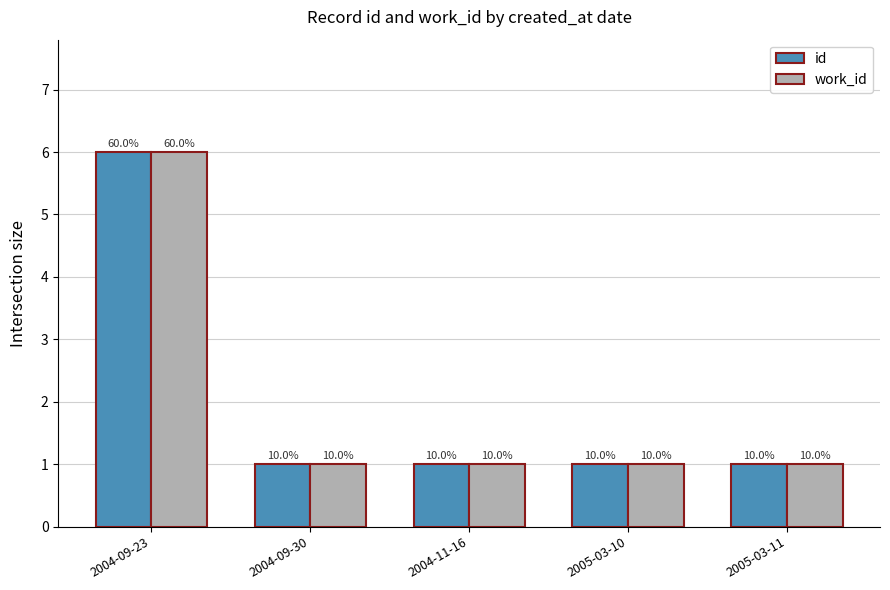

What is the total value across all series at 2004-11-16?

2